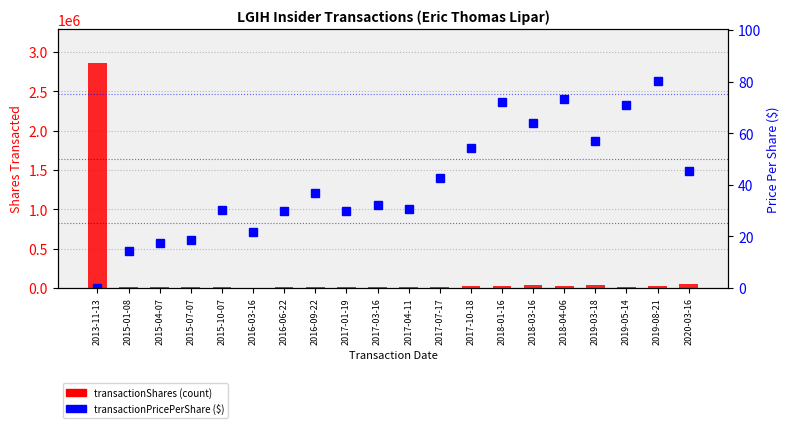

What is the label of the 5th bar from the left?

2015-10-07